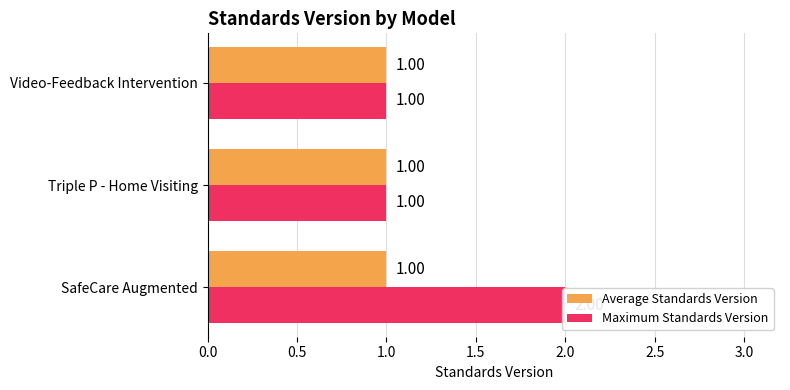

Which series changed the most between 0.5 and 1.0?

Average Standards Version